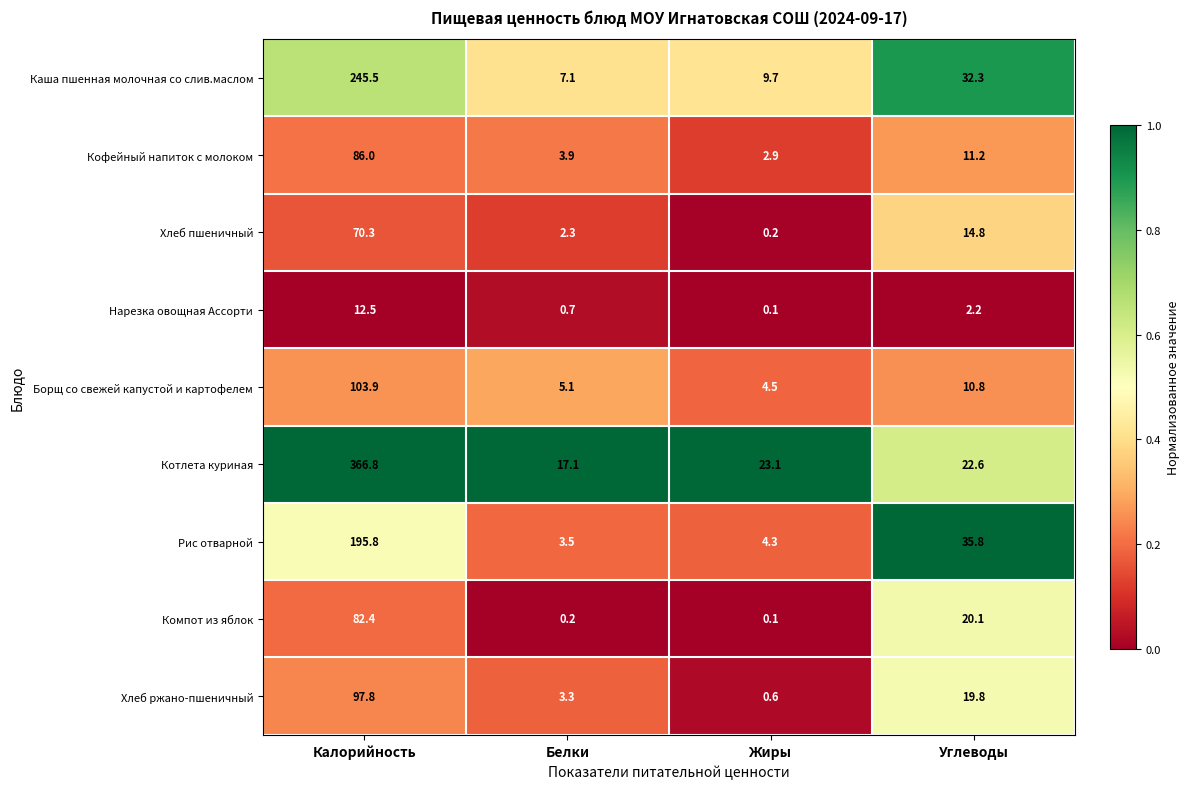

Rank the categories by Хлеб ржано-пшеничный value from highest to lowest.

Калорийность, Углеводы, Белки, Жиры